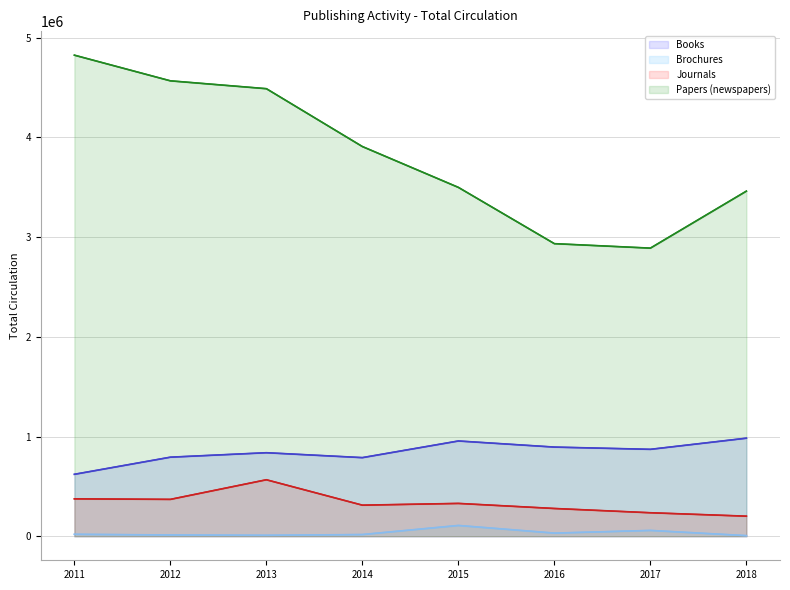

Reading right to left, list all the values displayed in this chart.

Books: 983427	871586	894116	955336	788389	837500	792844	621095
Brochures: 5799	58120	31180	107870	16780	9190	12460	19200
Journals: 201109	235420	278142	329054	311476	566417	369613	374949
Papers (newspapers): 3461536	2889798	2934566	3499061	3908730	4489099	4567921	4825412